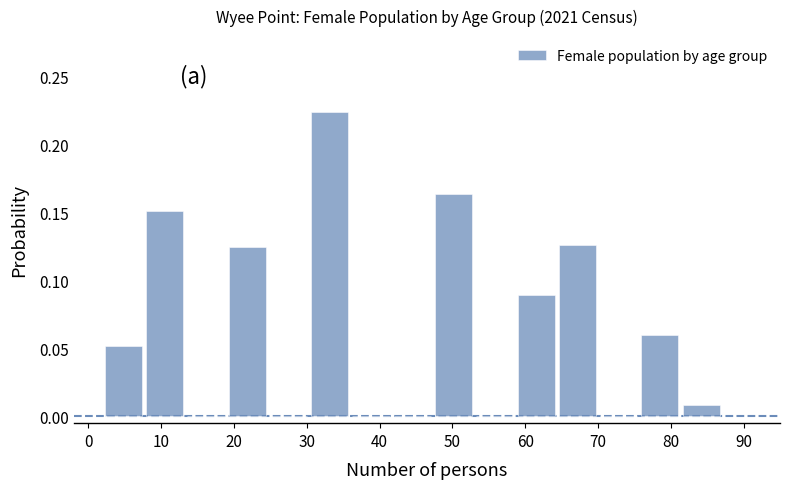

Reading left to right, transcribe this chart: for each bar, give the range it covers on the x-axis and its height. Neither the bar edges nor the heights are printed on the chart, so give them approximately, as read against the axes.

2 to 8: 0.050
8 to 13: 0.150
13 to 19: 0
19 to 25: 0.125
25 to 30: 0
30 to 36: 0.225
36 to 42: 0
42 to 47: 0
47 to 53: 0.165
53 to 59: 0
59 to 64: 0.090
64 to 70: 0.125
70 to 76: 0
76 to 81: 0.060
81 to 87: 0.010